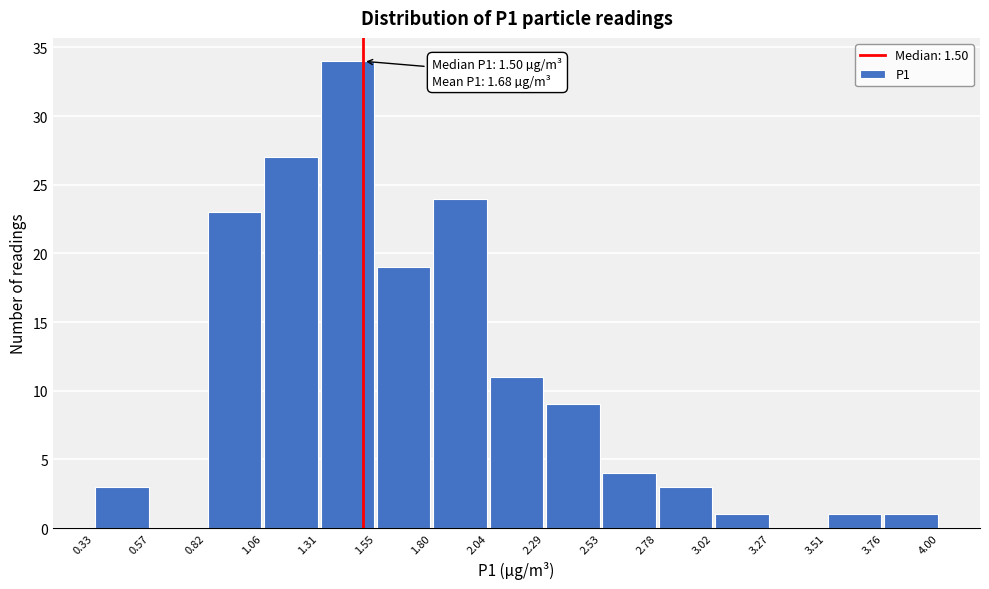

Which range on the x-axis has the tallest bar?

1.31 to 1.55